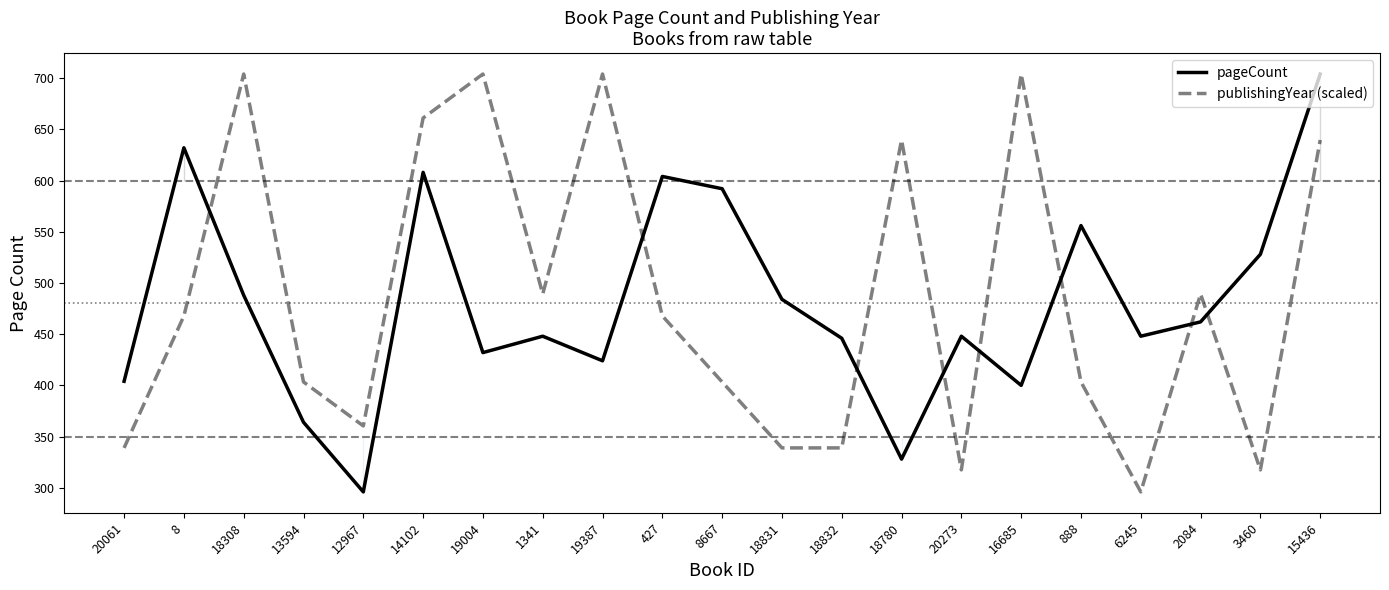

Where does the pageCount series first go above 448?

8